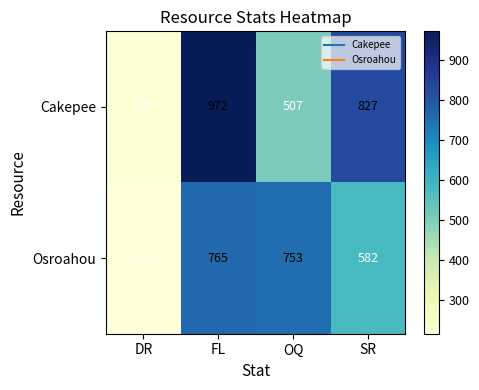

Which series has the largest range (max minus min)?

Cakepee